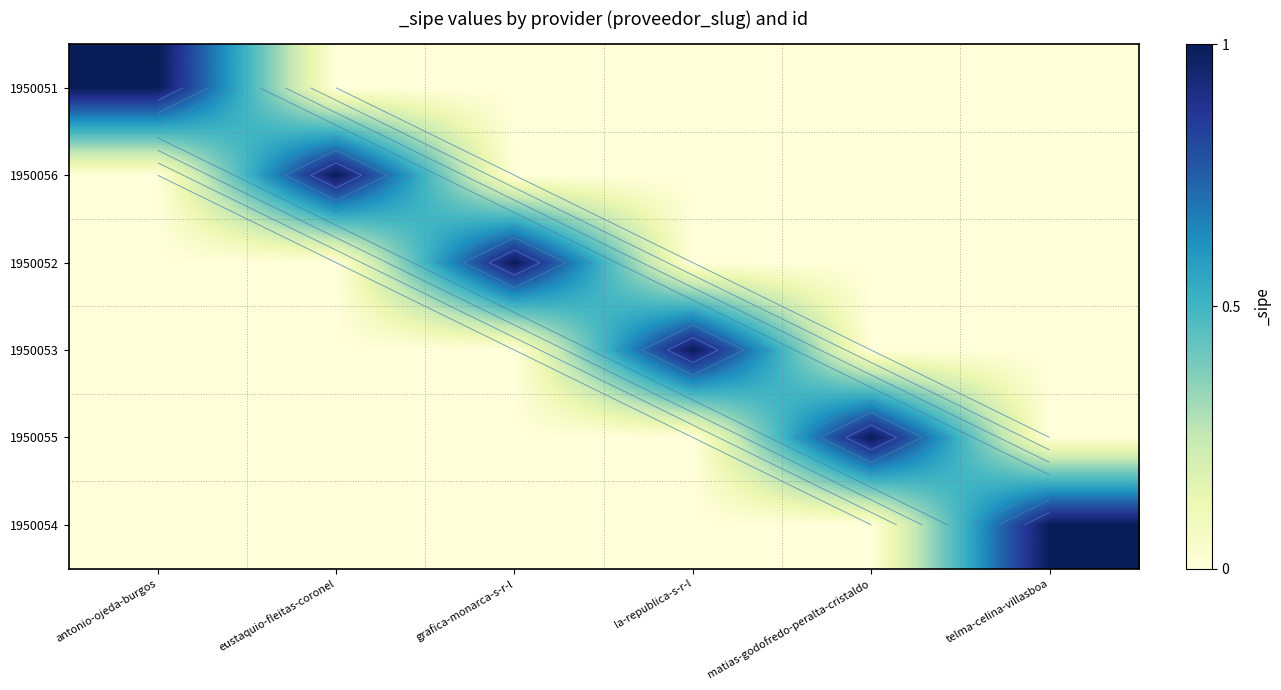

Rank the series at eustaquio-fleitas-coronel from lowest to highest value.

1950051, 1950052, 1950053, 1950055, 1950054, 1950056